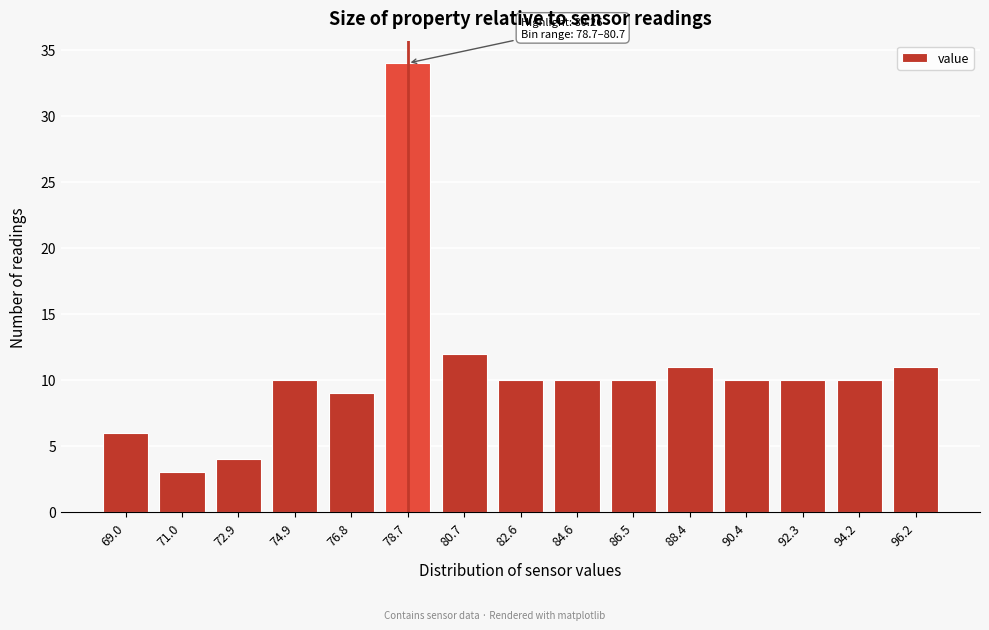

Reading right to left, list all the values displayed in this chart.

96.2=11	94.2=10	92.3=10	90.4=10	88.4=11	86.5=10	84.6=10	82.6=10	80.7=12	78.7=34	76.8=9	74.9=10	72.9=4	71.0=3	69.0=6